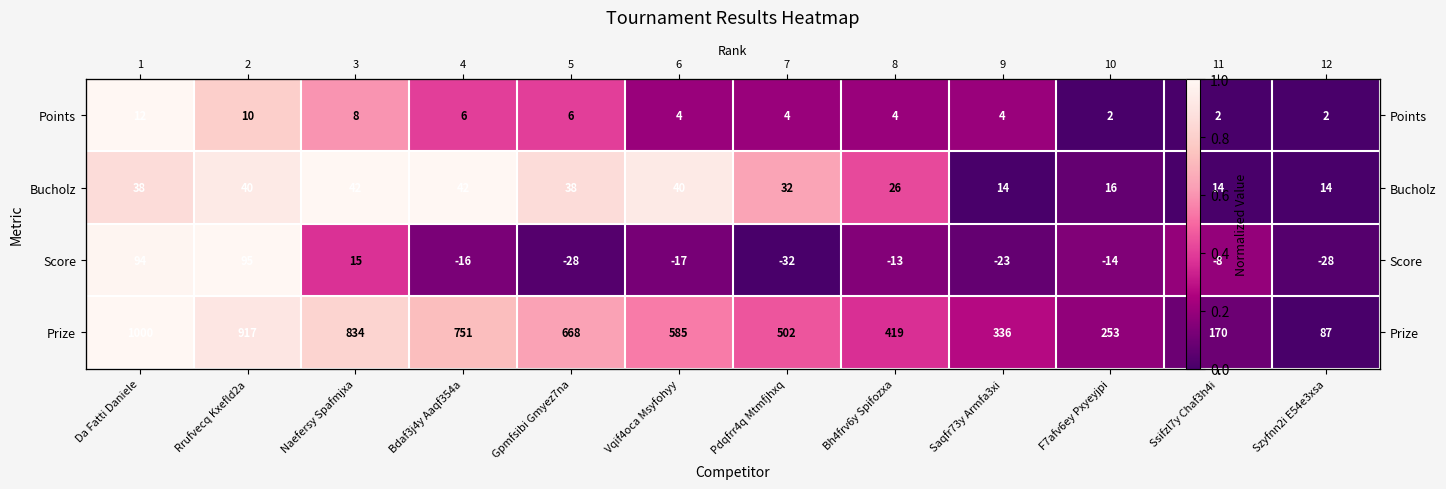

Is it true that Bucholz equals 0.9 at Pdqfrr4q Mtmfjhxq?

False